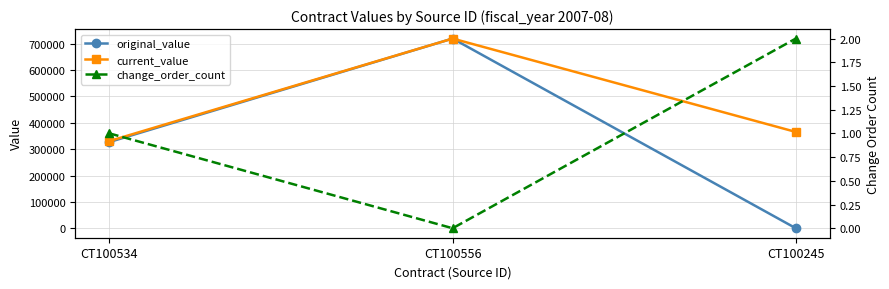

Which series has the largest range (max minus min)?

original_value